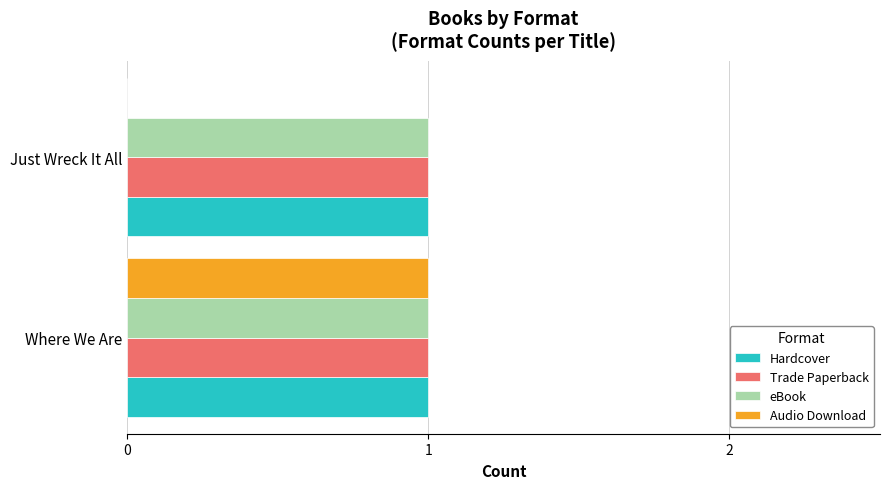

What is the total value across all series at Where We Are?

4